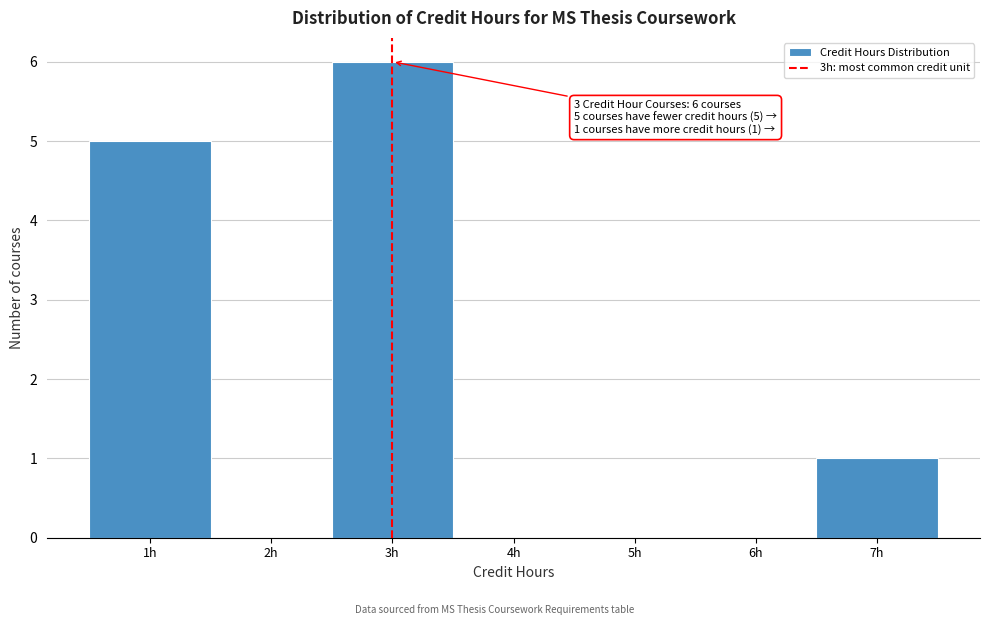

Which range on the x-axis has the tallest bar?

2.5 to 3.5